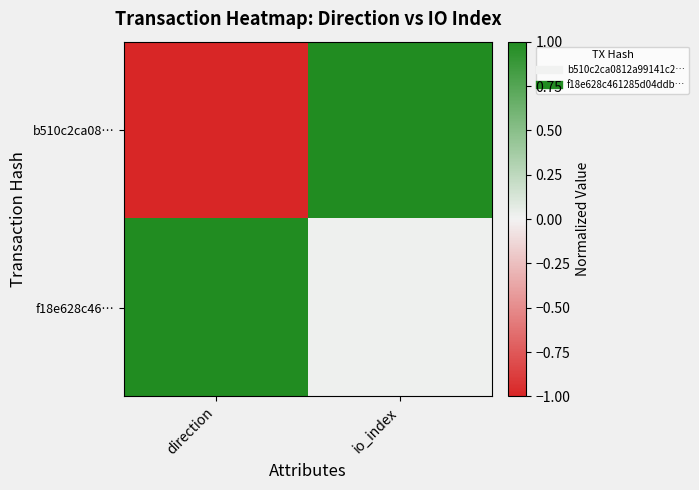

What is the difference between the highest and lowest values at direction?

2.0